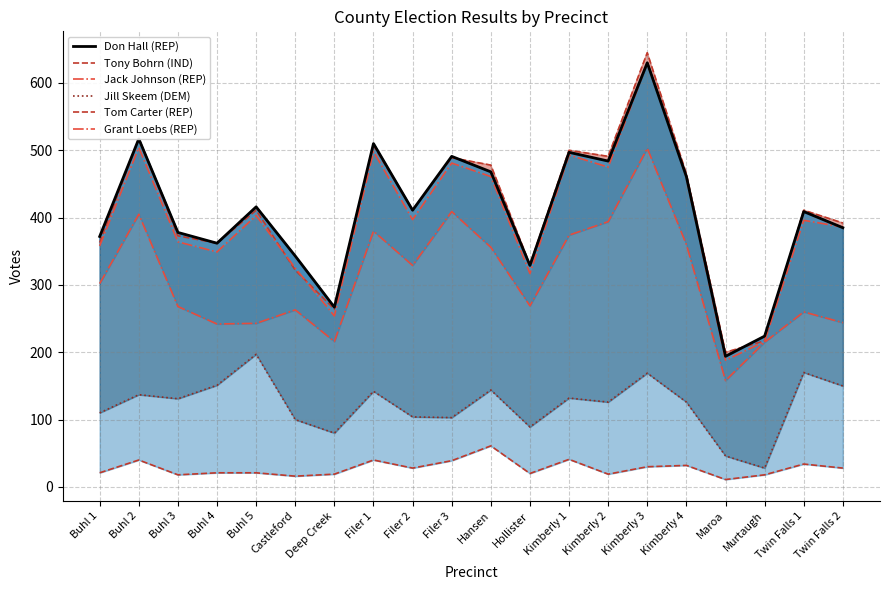

Is it true that Tony Bohrn (IND) equals 43 at Twin Falls 2?

False